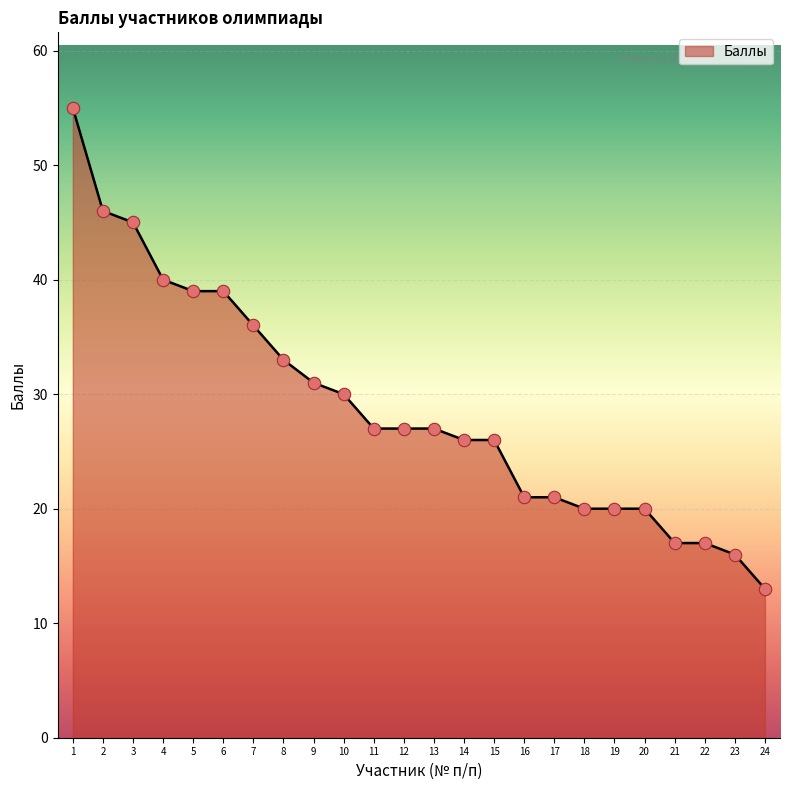

What is the change in value from 15 to 16?

-5